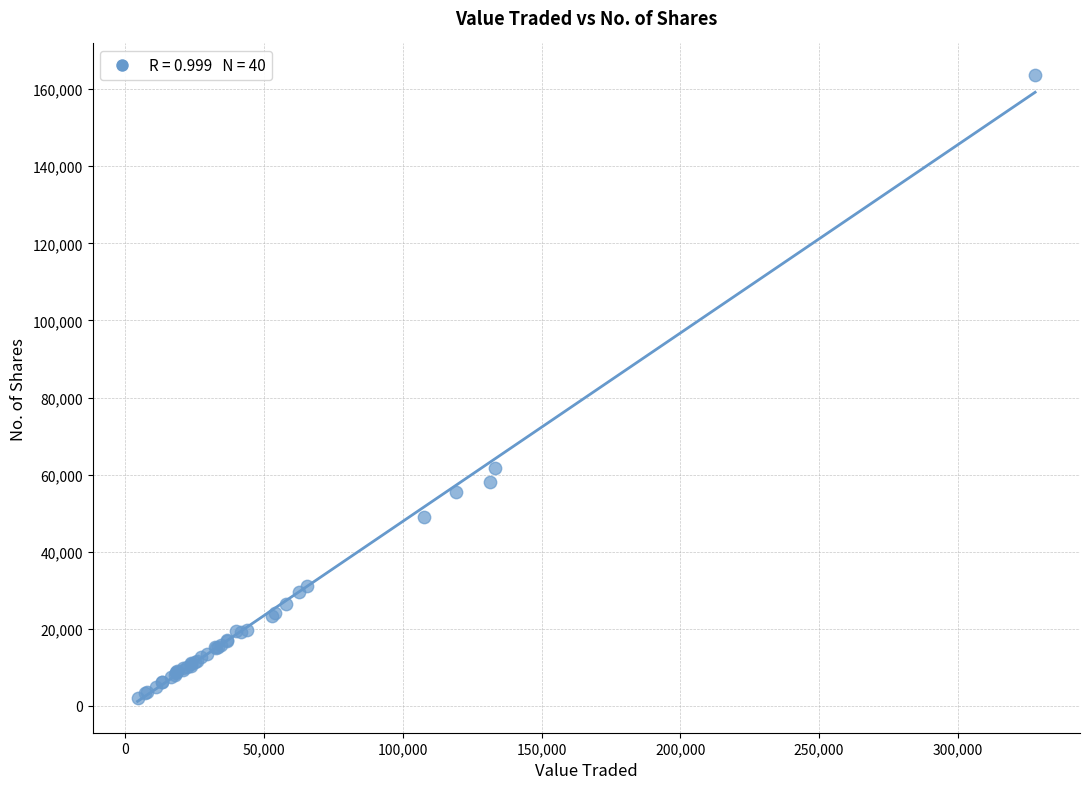

What Y value in the scatter plot is closest to 82862?

61730